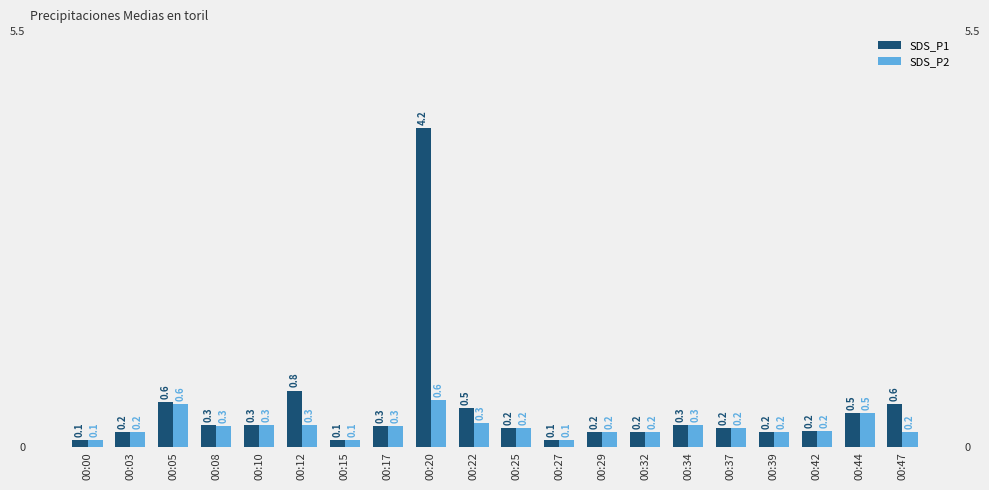

What is the maximum value shown in the chart?

4.2